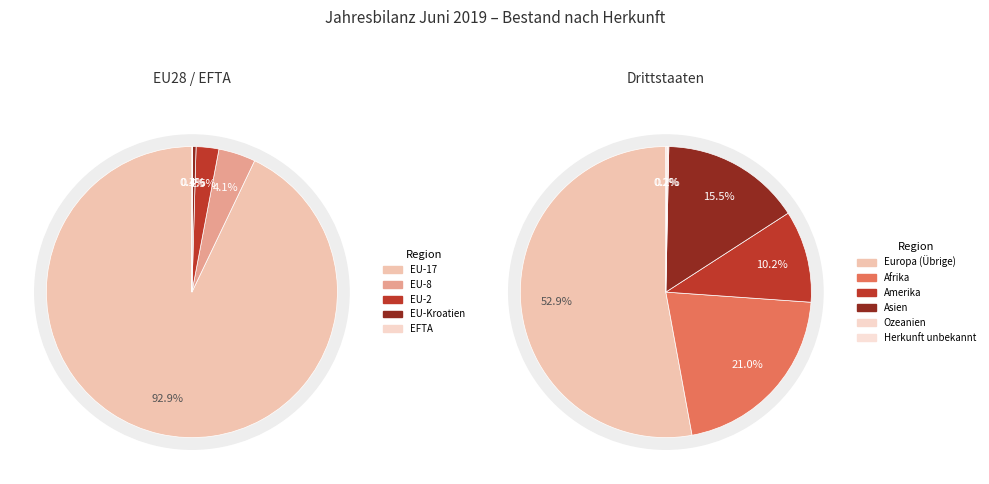

Approximately how many times larger is the value at Amerika compared to Asien?

0.7